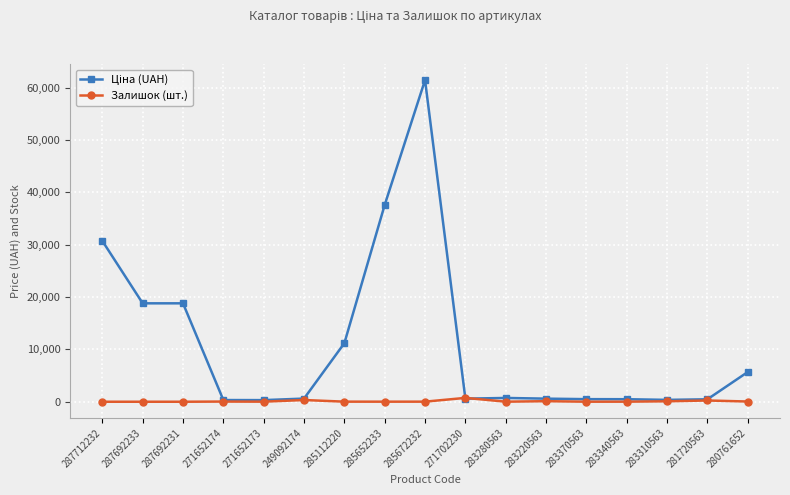

What is the value of the Залишок (шт.) point at the 10th from the left?

736.0